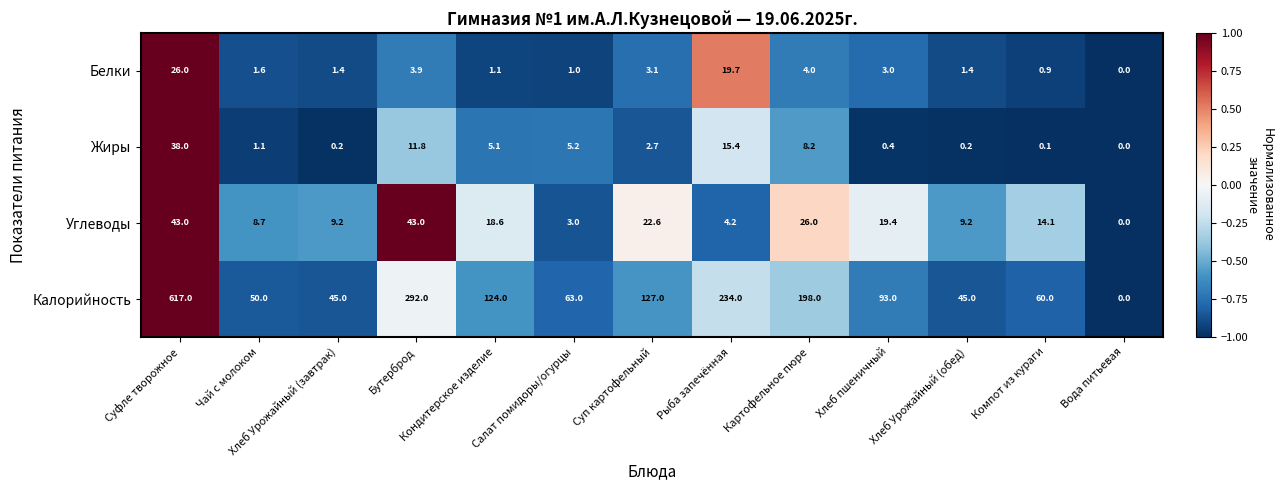

What is the approximate value of Жиры at Чай с молоком?

1.1